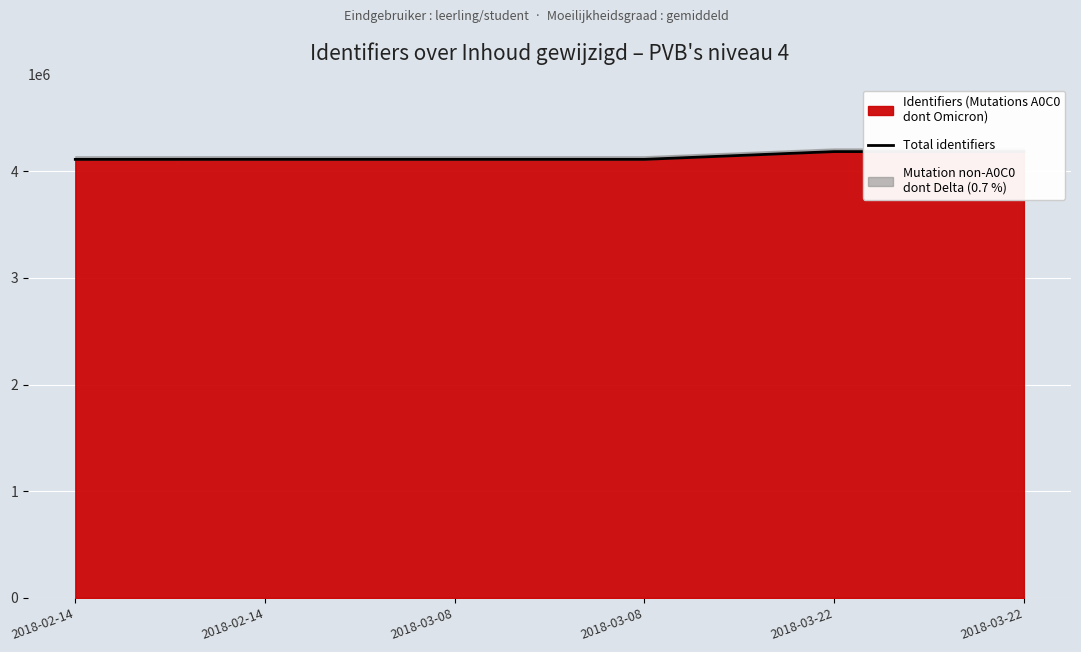

What is the sum of all values?

24818802